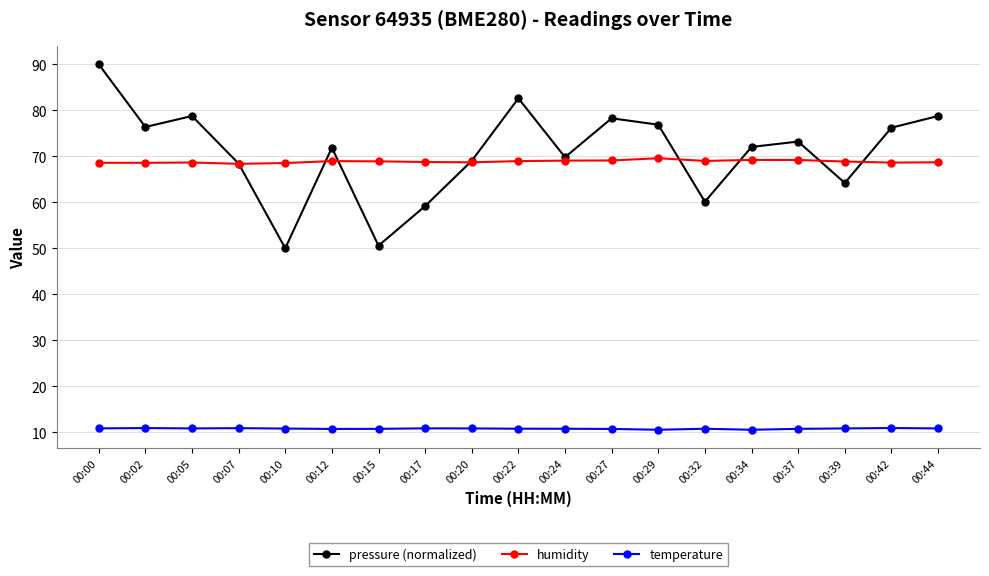

Which series changed the most between 00:10 and 00:39?

pressure (normalized)